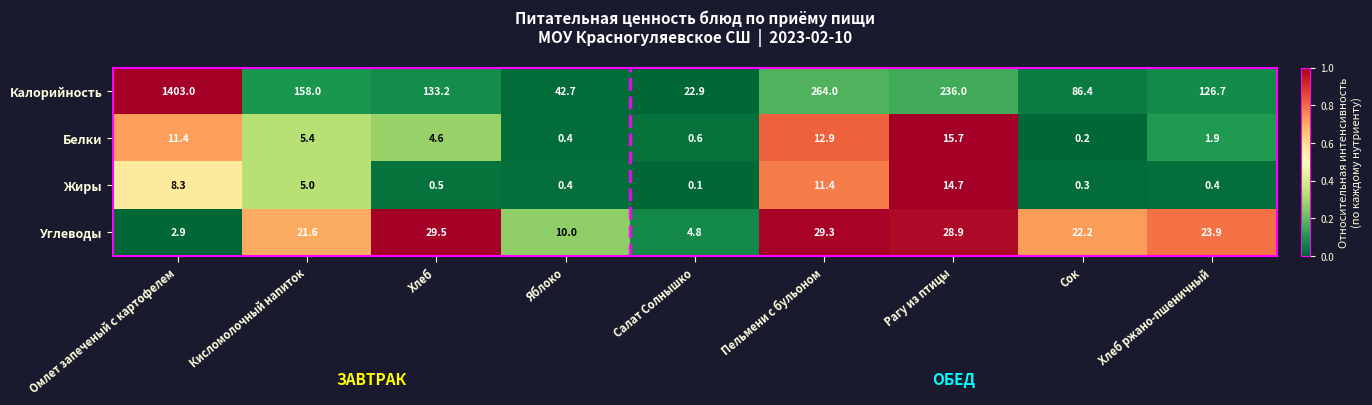

What is the spread (max minus min) of values at Рагу из птицы?

221.3